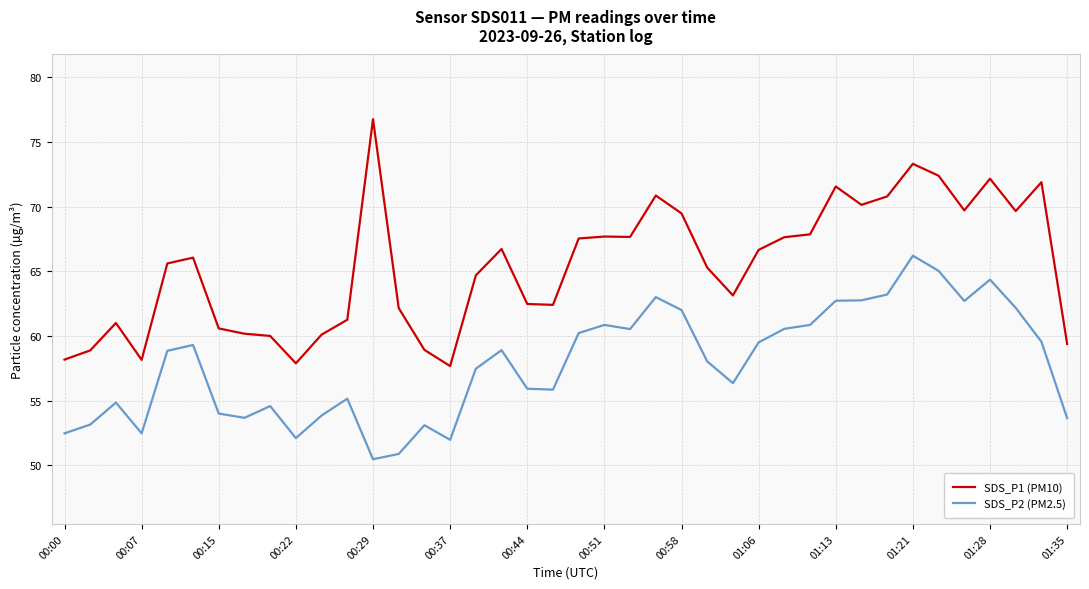

Which series has the largest total across all categories?

SDS_P1 (PM10)